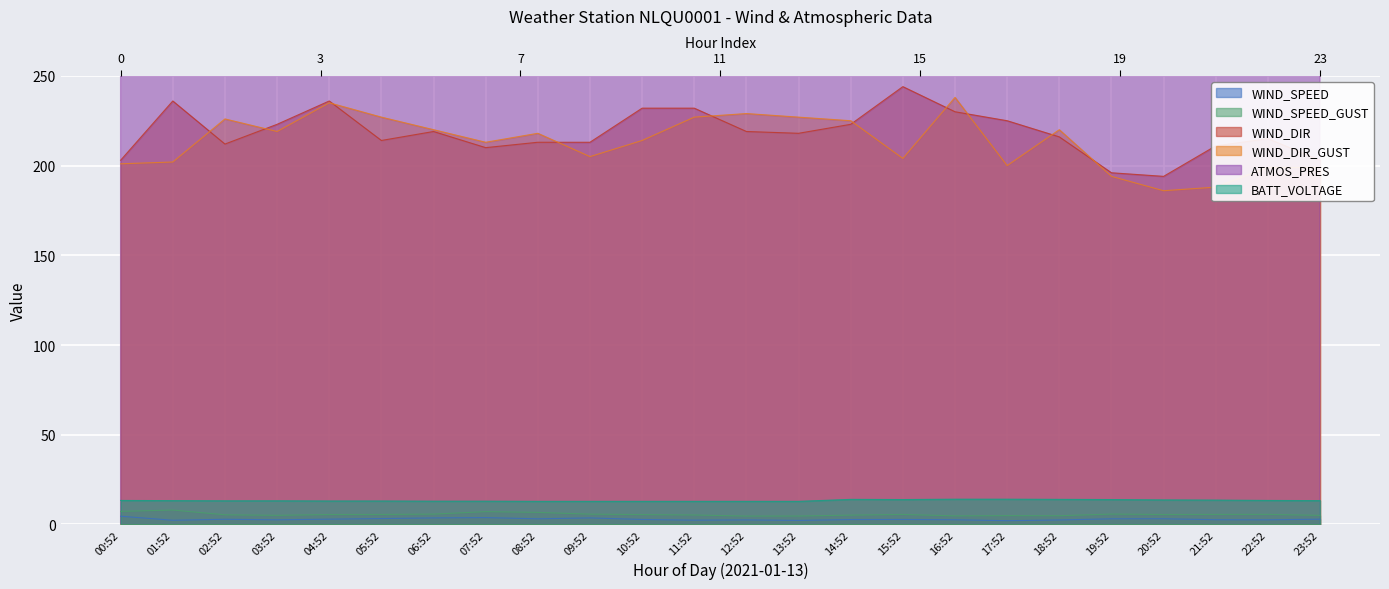

What is the greatest value displayed?

1000.7